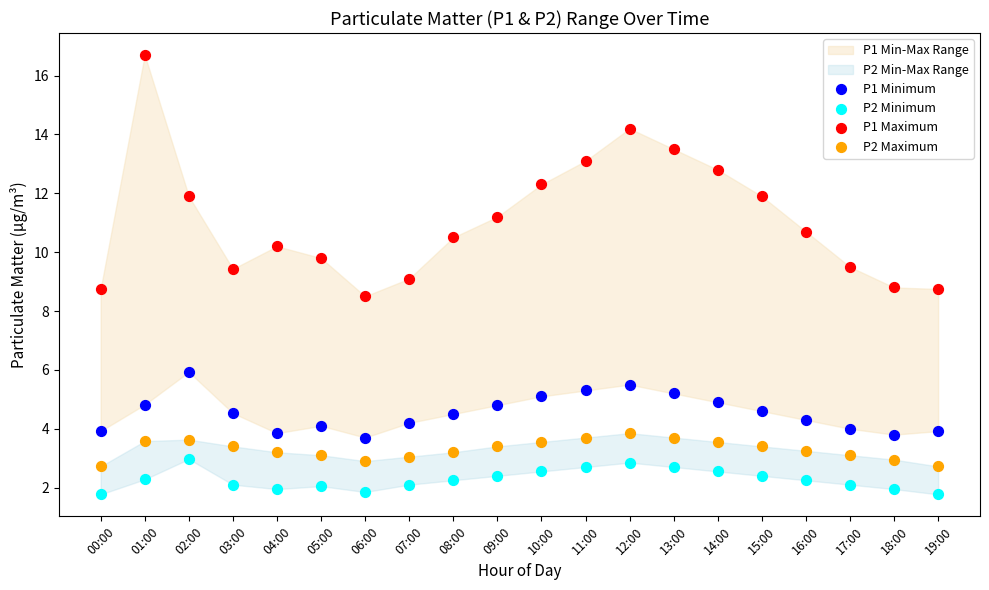

Across all data points, what is the range of Y values (max minus min)?

14.9